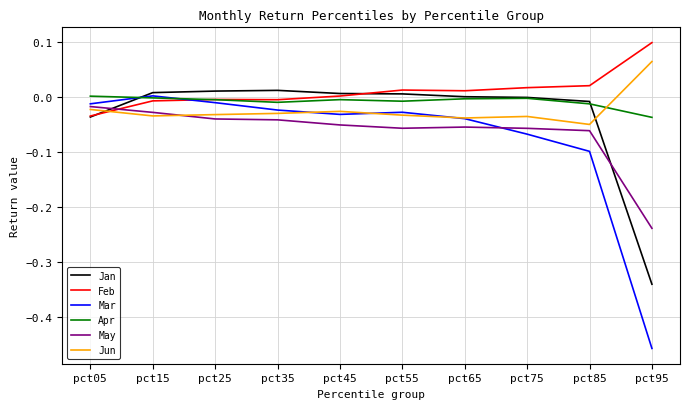

Is it true that Feb equals -0.0 at pct25?

True